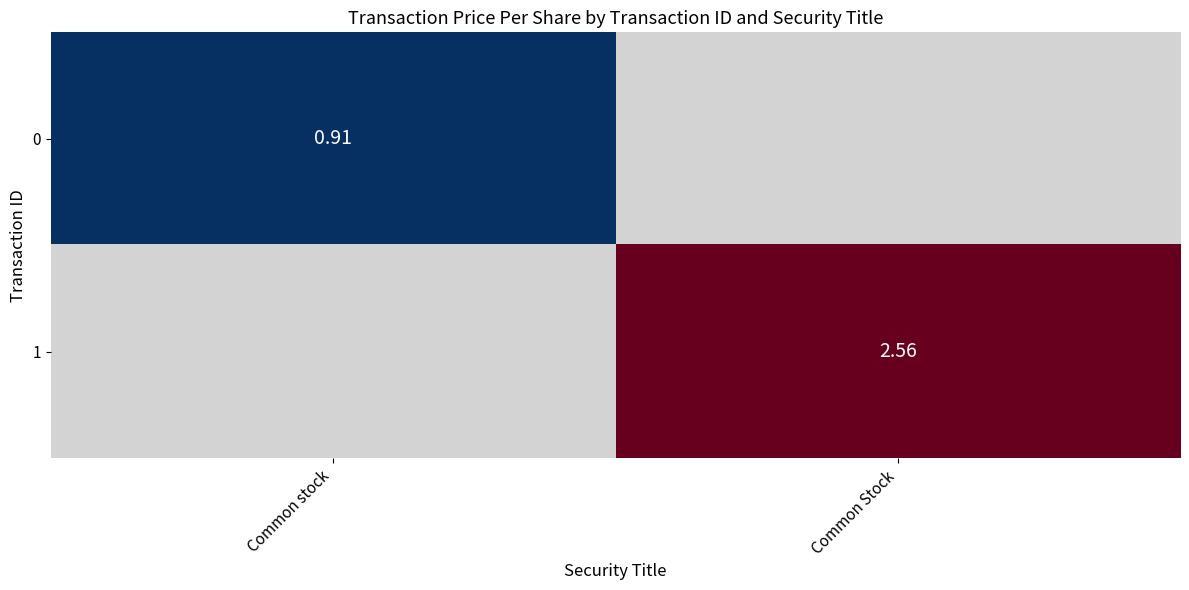

At which category does the chart reach its minimum across all series?

Common stock